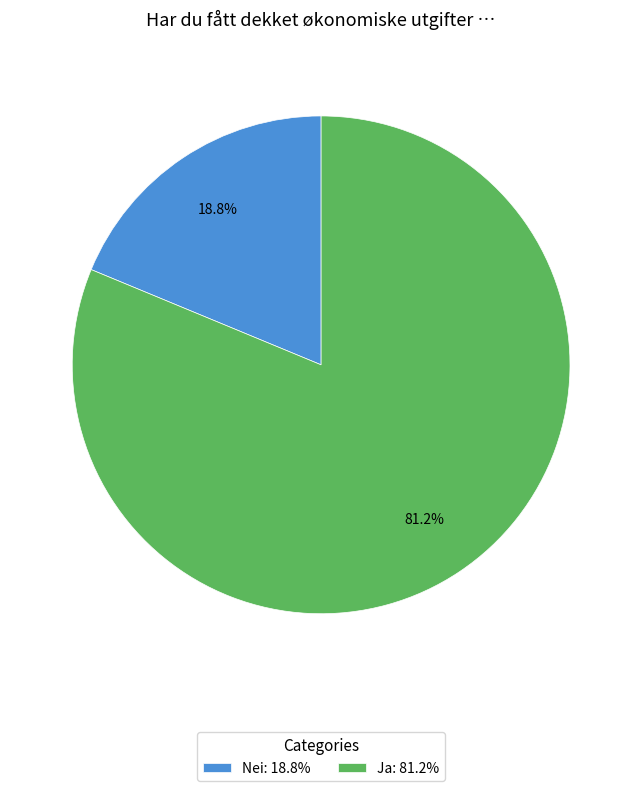

How many segments does this pie chart have?

2